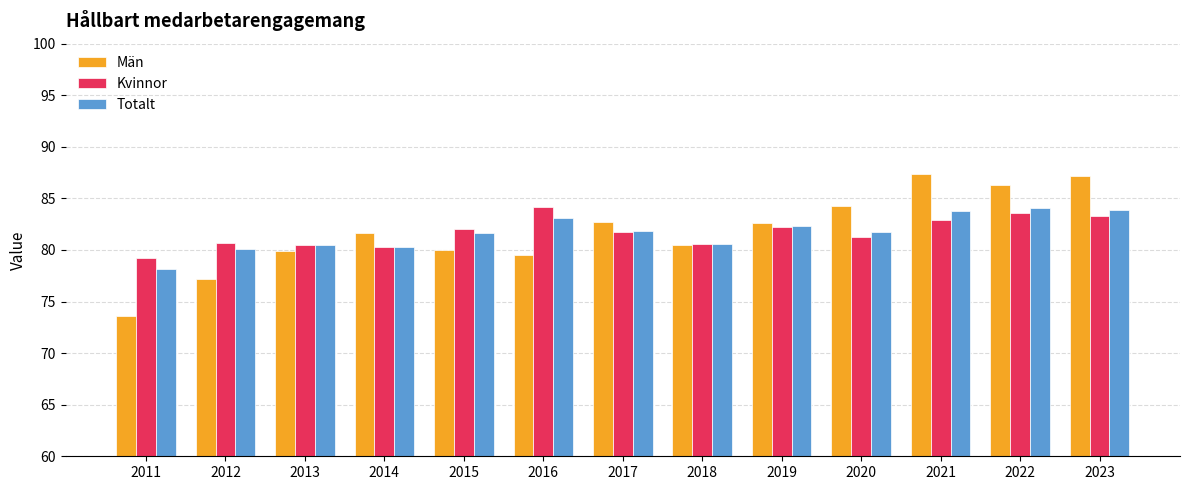

What is the total value across all series at 2021?

254.2